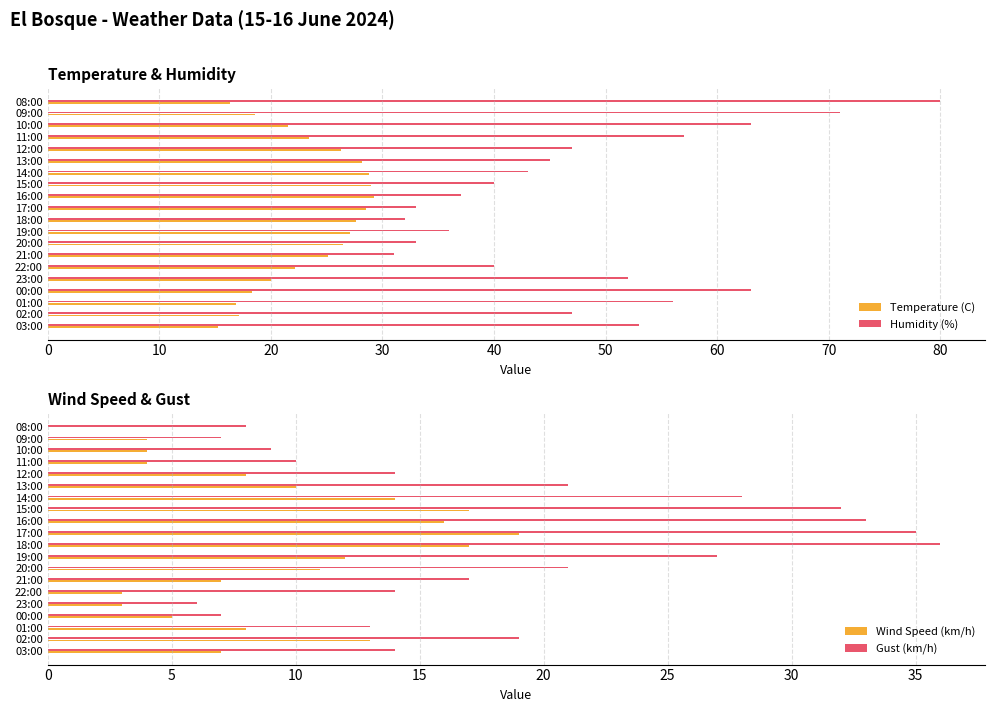

Which series has the widest spread of values?

Humidity (%)